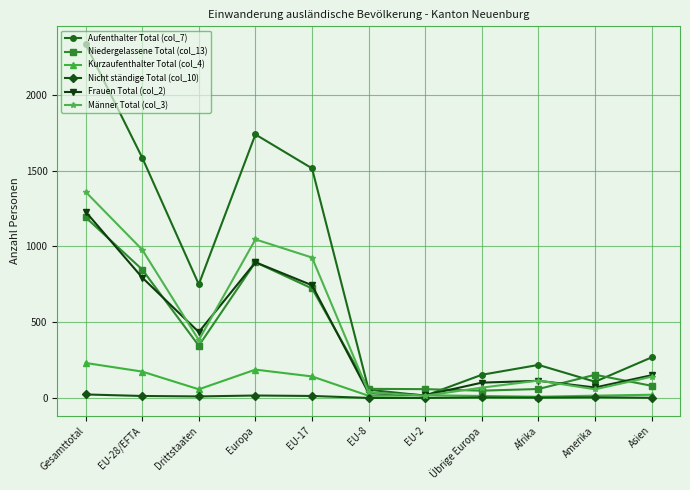

In Kurzaufenthalter Total (col_4), how many points are lower than both neighbors (excluding endpoints)?

3